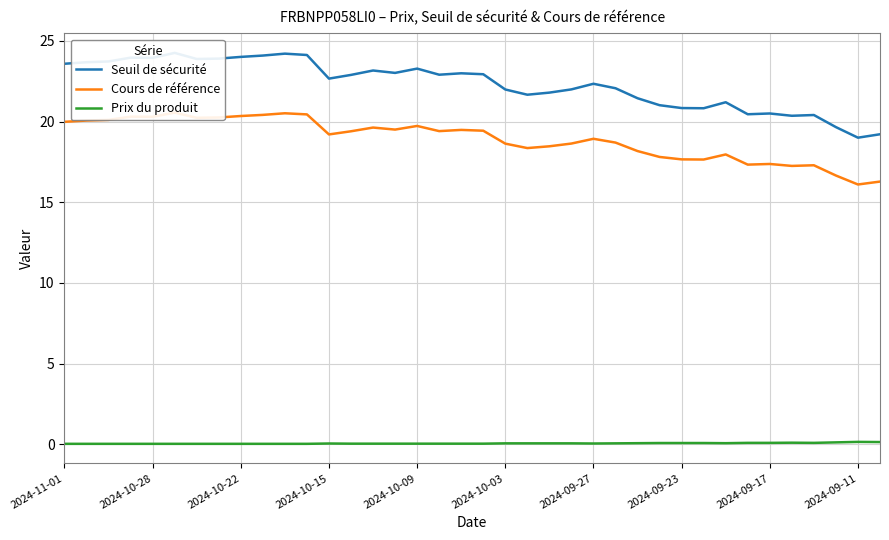

How many values in the Cours de référence series exceed 19?

20